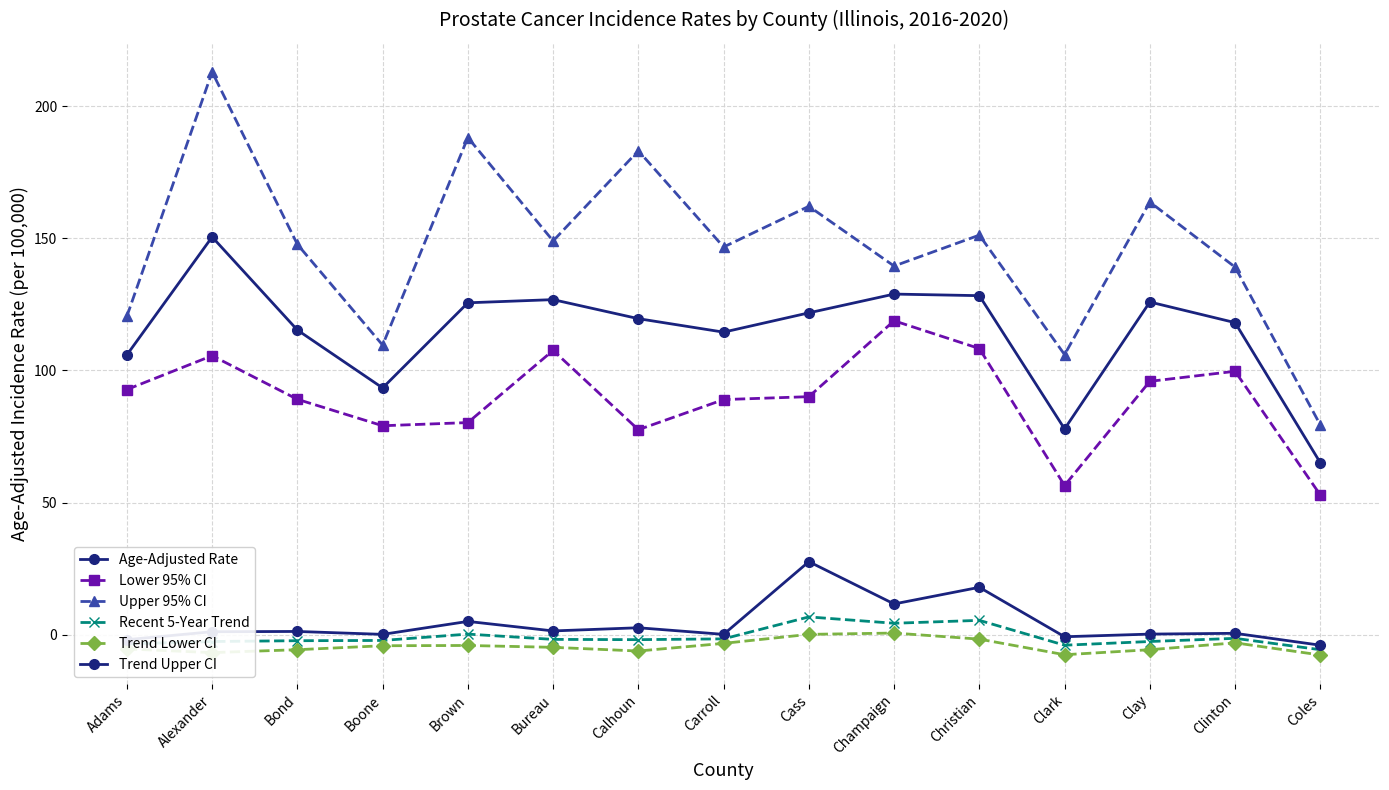

How many lines are shown in the chart?

6